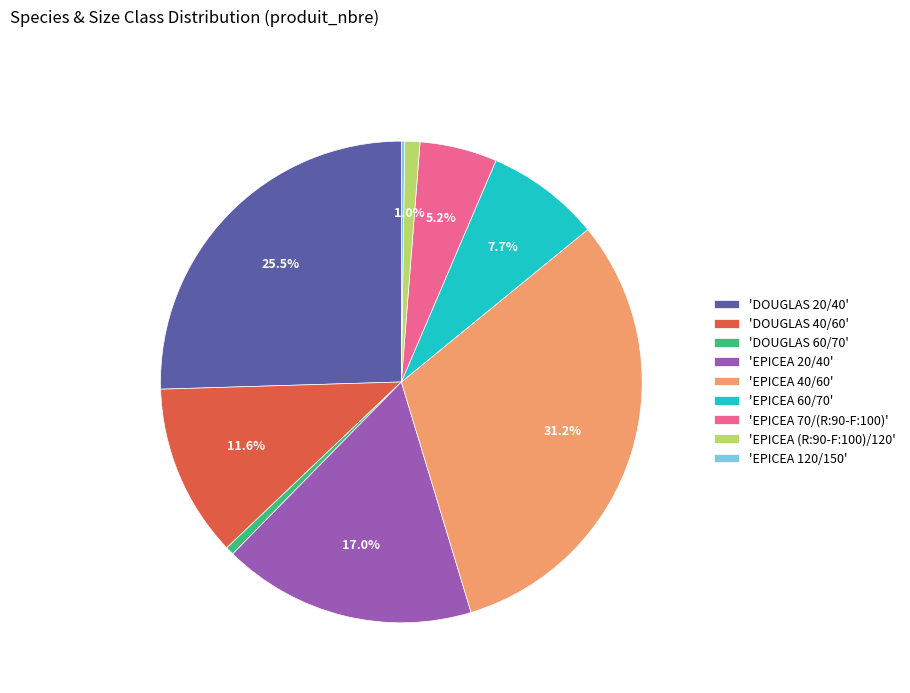

Approximately how many times larger is the value at 'EPICEA 70/(R:90-F:100)' compared to 'EPICEA 60/70'?

0.7